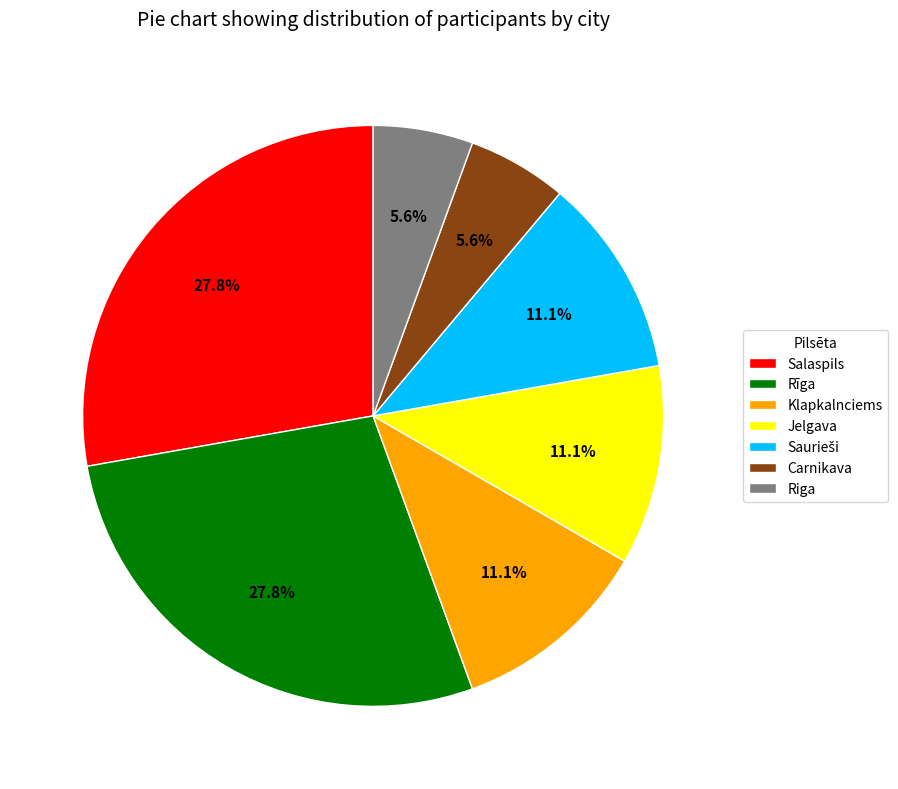

To the nearest percent, what is the difference between the largest and smallest slice percentages?

22%